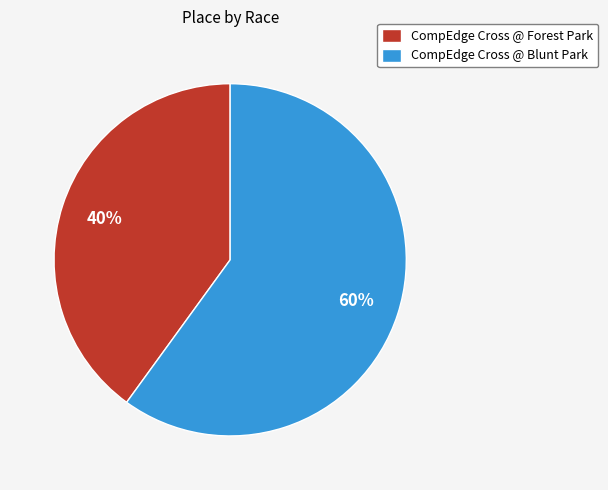

Which category accounts for the majority?

CompEdge Cross @ Blunt Park